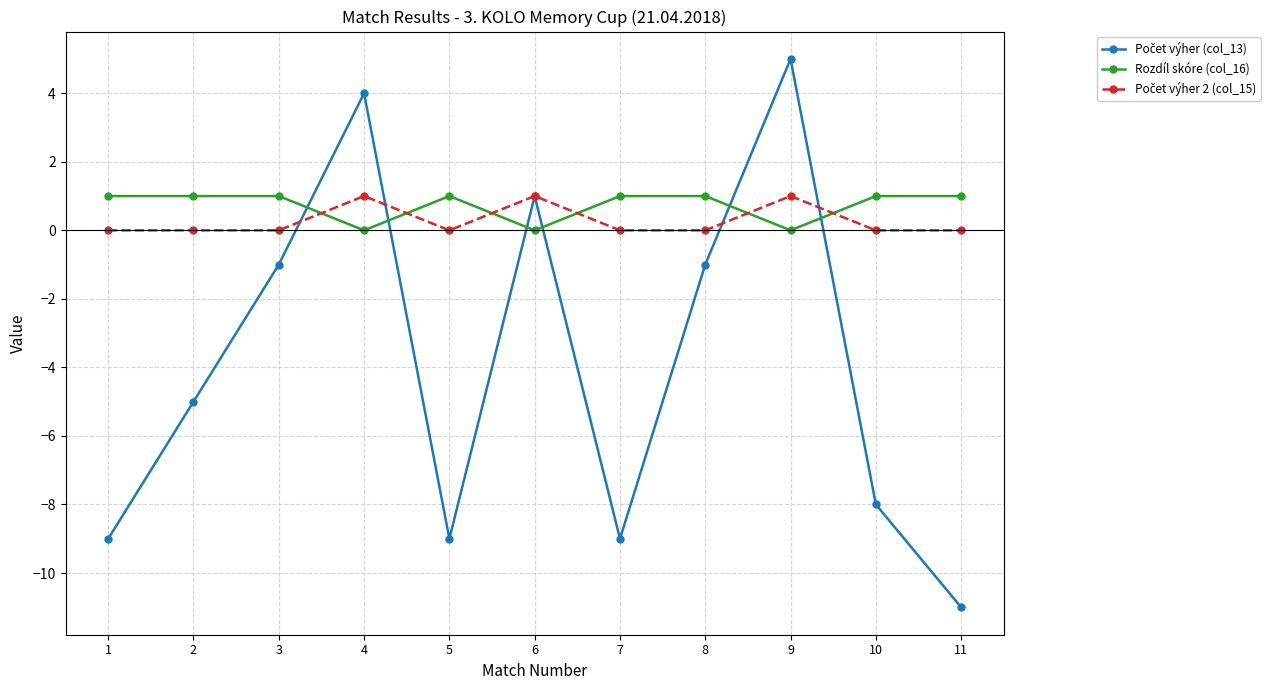

Which series has the largest total across all categories?

Rozdíl skóre (col_16)